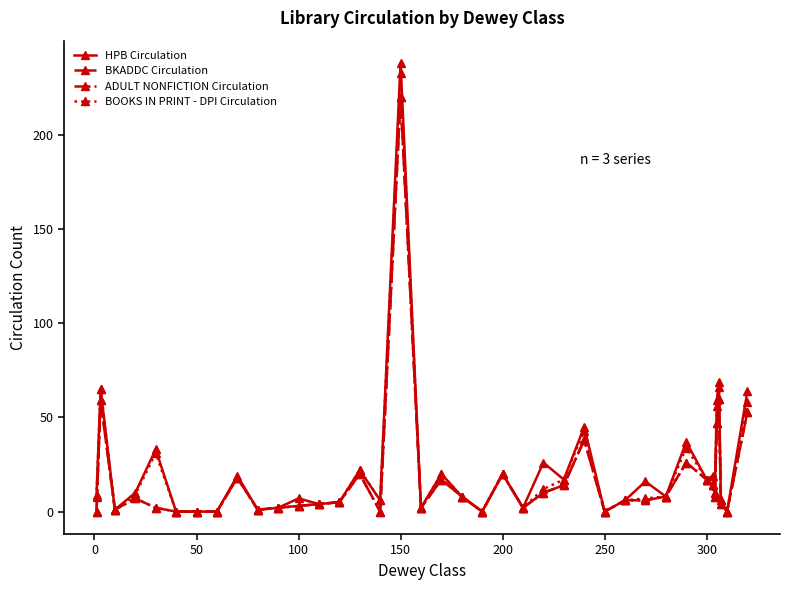

How many data points in ADULT NONFICTION Circulation are less than 6?

18